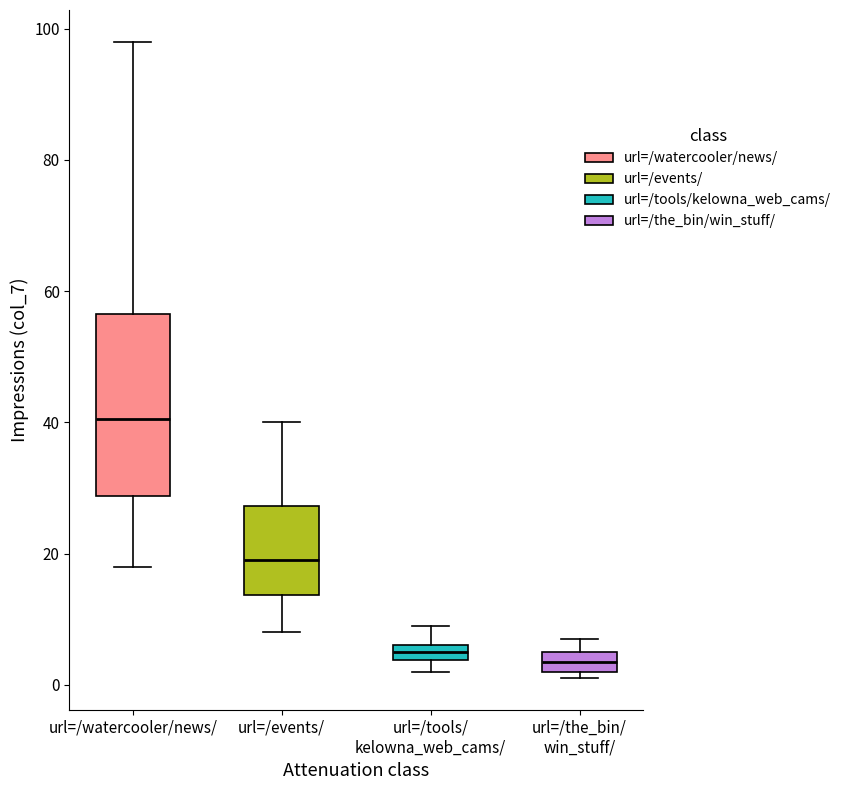

Comparing the boxes themselves (not the whiskers), which one is the tallest?

url=/watercooler/news/